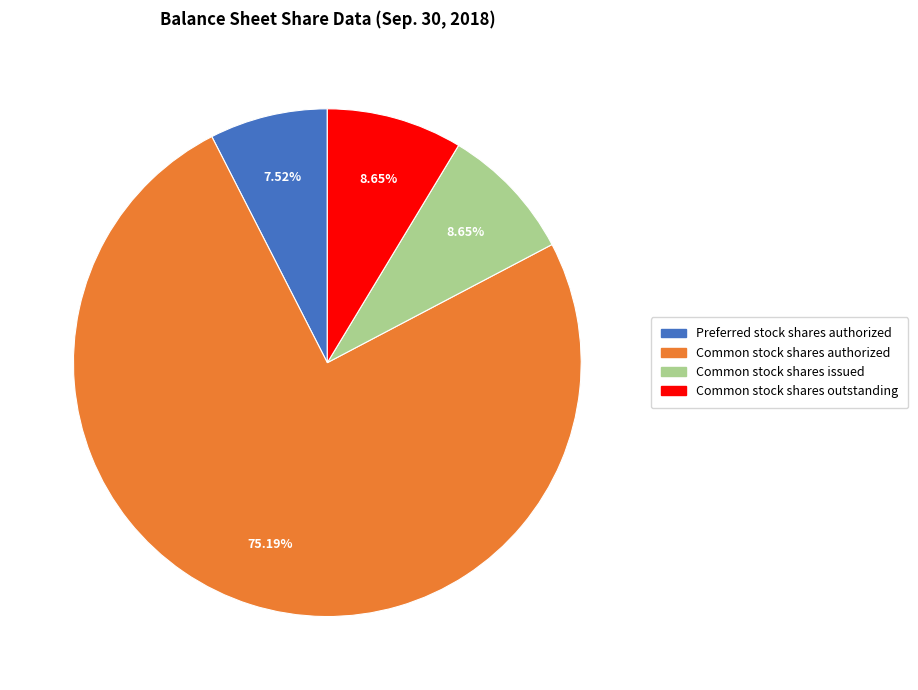

To the nearest percent, what is the combined percentage of Common stock shares authorized and Preferred stock shares authorized?

83%